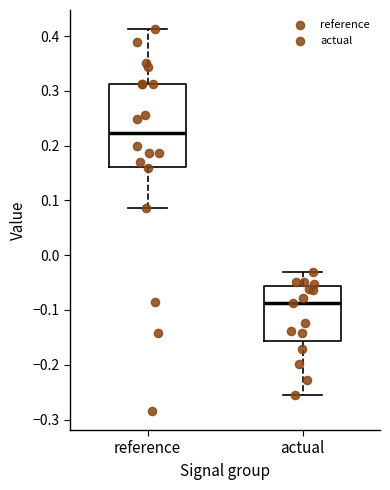

Reading left to right, read every box against the y-axis: the position of its median line, the range the box covers, and the ends of its whiskers. The values are not printed on the chart, so give them approximately, as read against the axis.

reference: median 0.22, box 0.16 to 0.31, whiskers 0.09 to 0.41
actual: median -0.09, box -0.16 to -0.06, whiskers -0.26 to -0.03